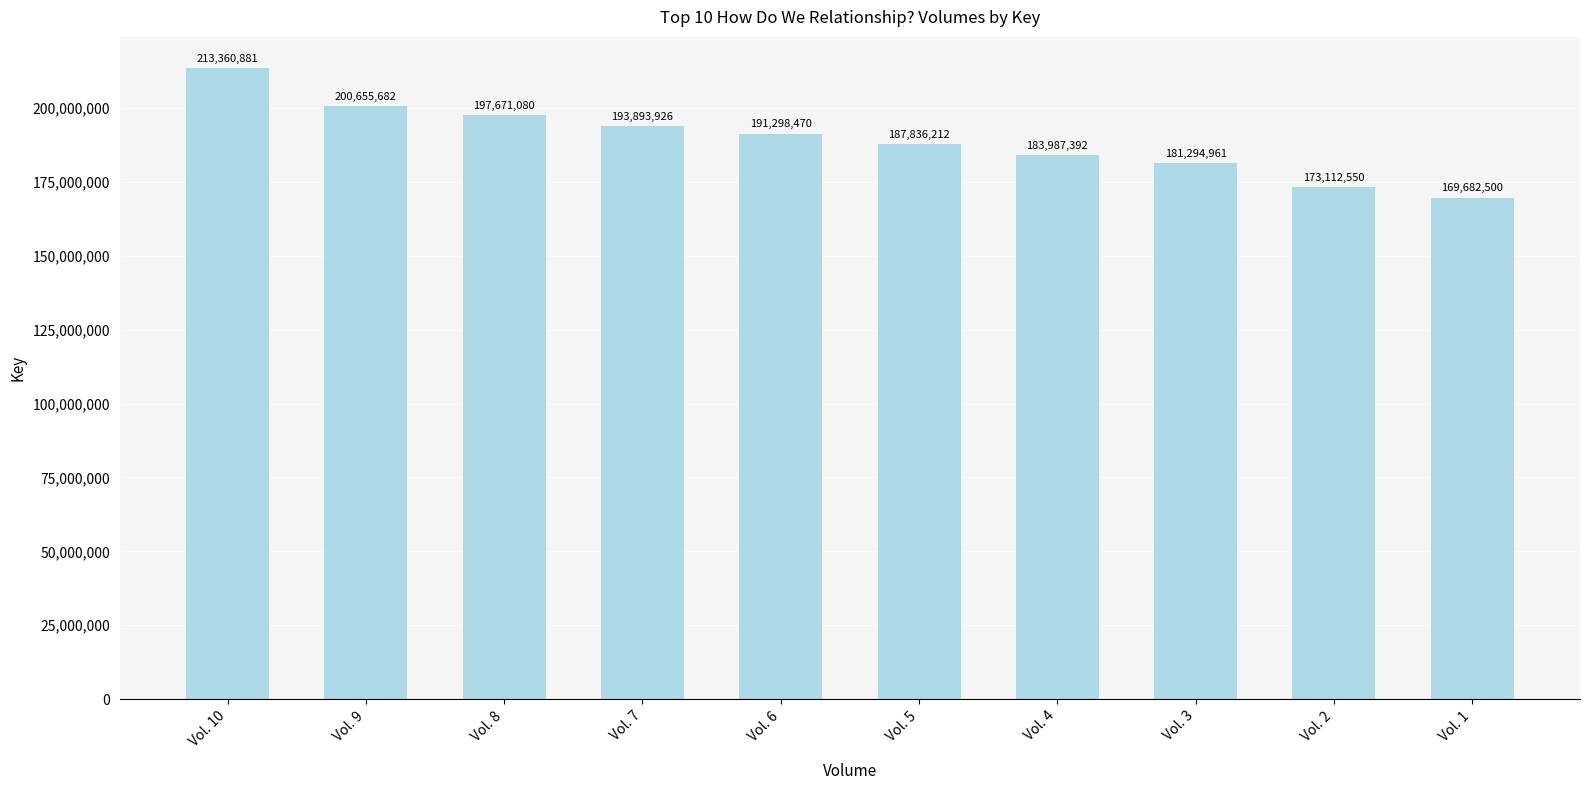

What is the value of the 5th bar from the left?

191298470